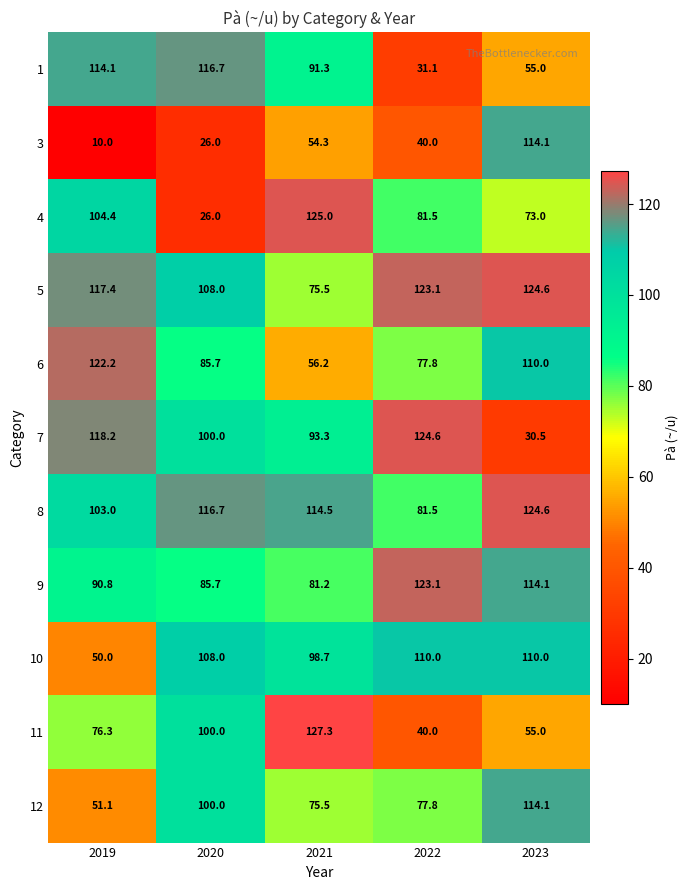

What is the total value across all series at 2021?

992.8